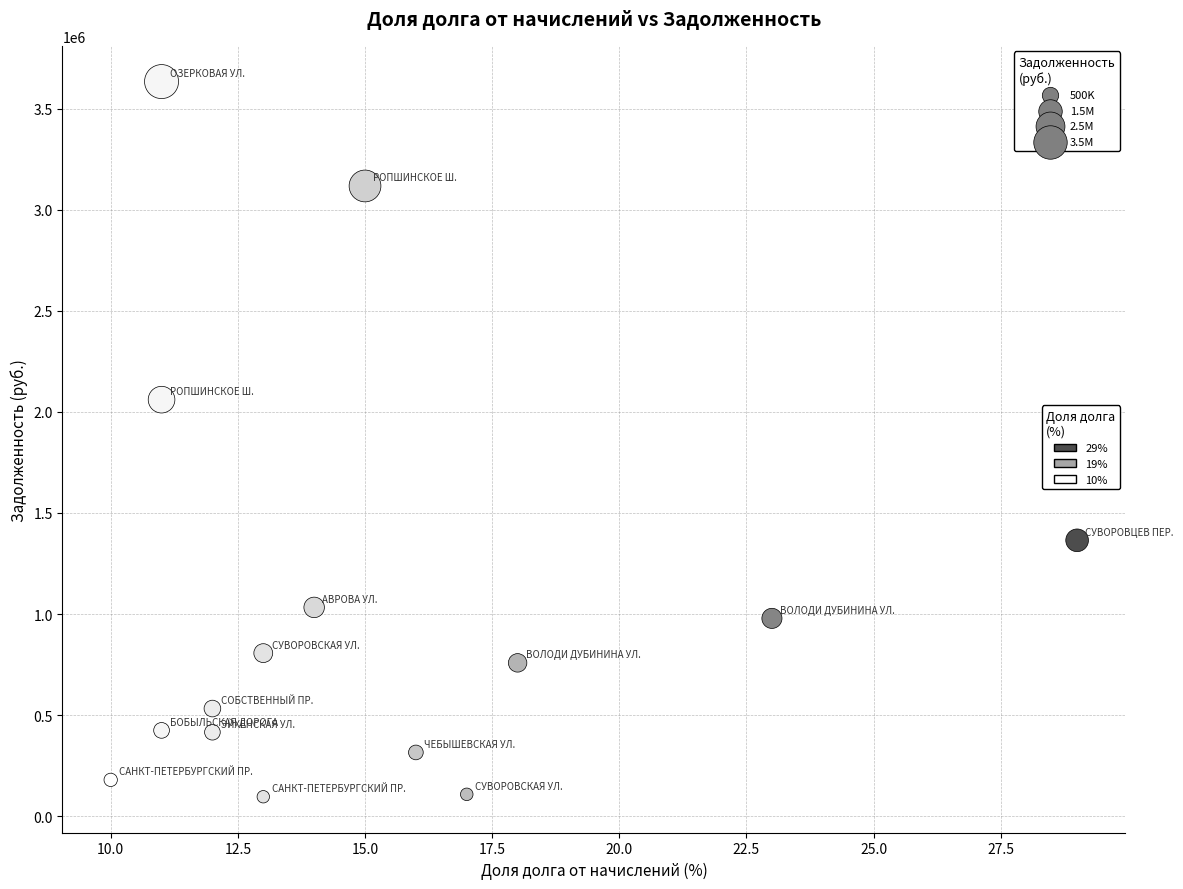

What is the range of X values (max minus min)?

19.0